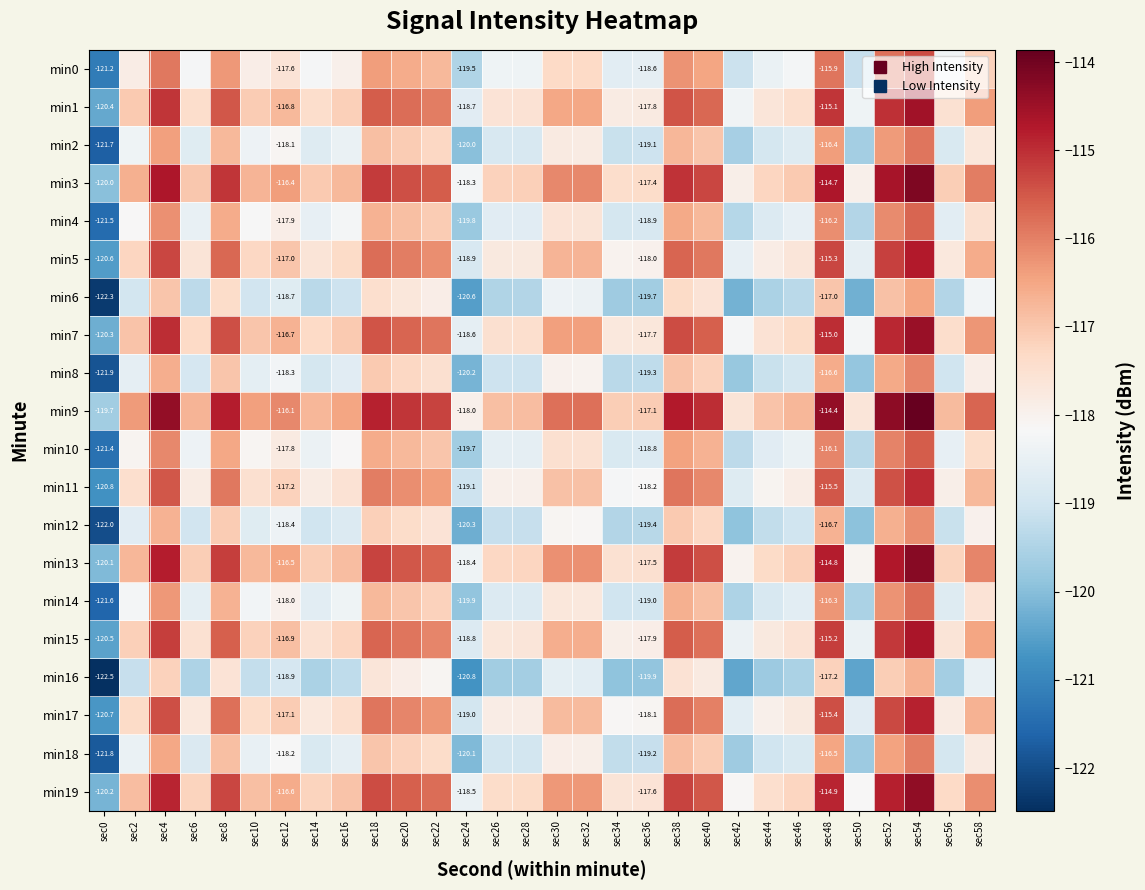

At how many categories does at least one series exceed -116?

13